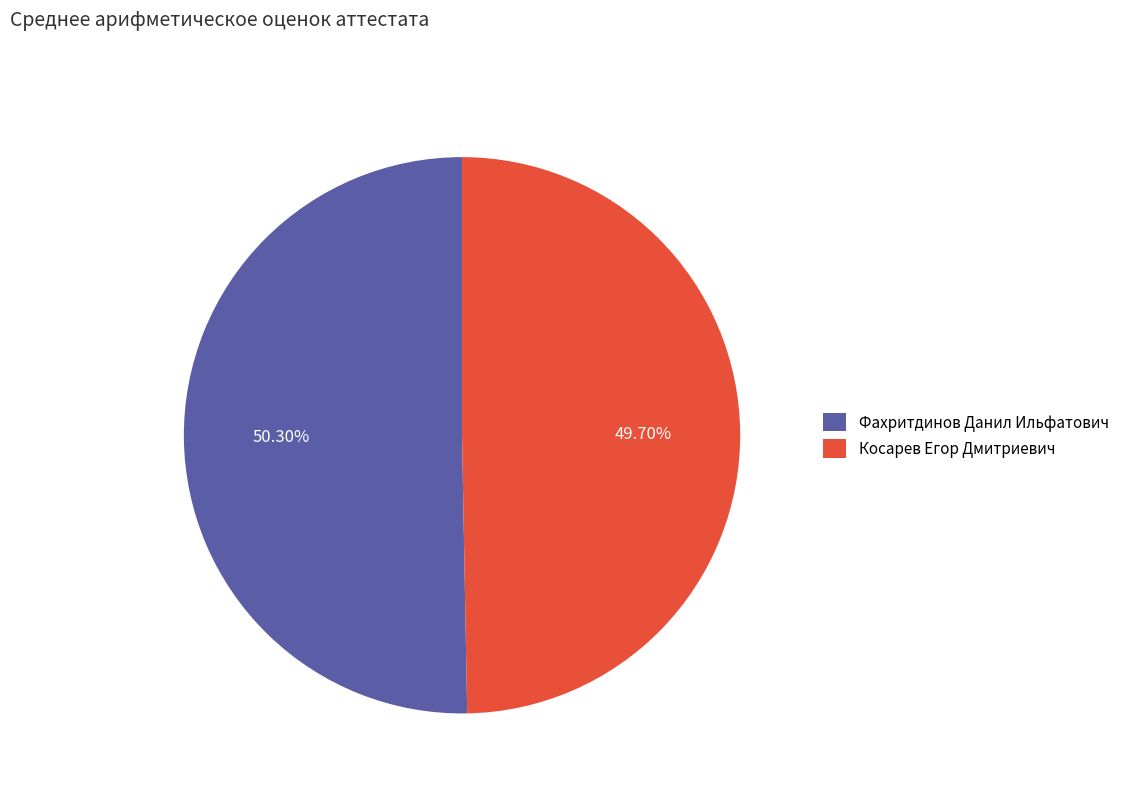

Is Фахритдинов Данил Ильфатович the majority of the pie?

Yes